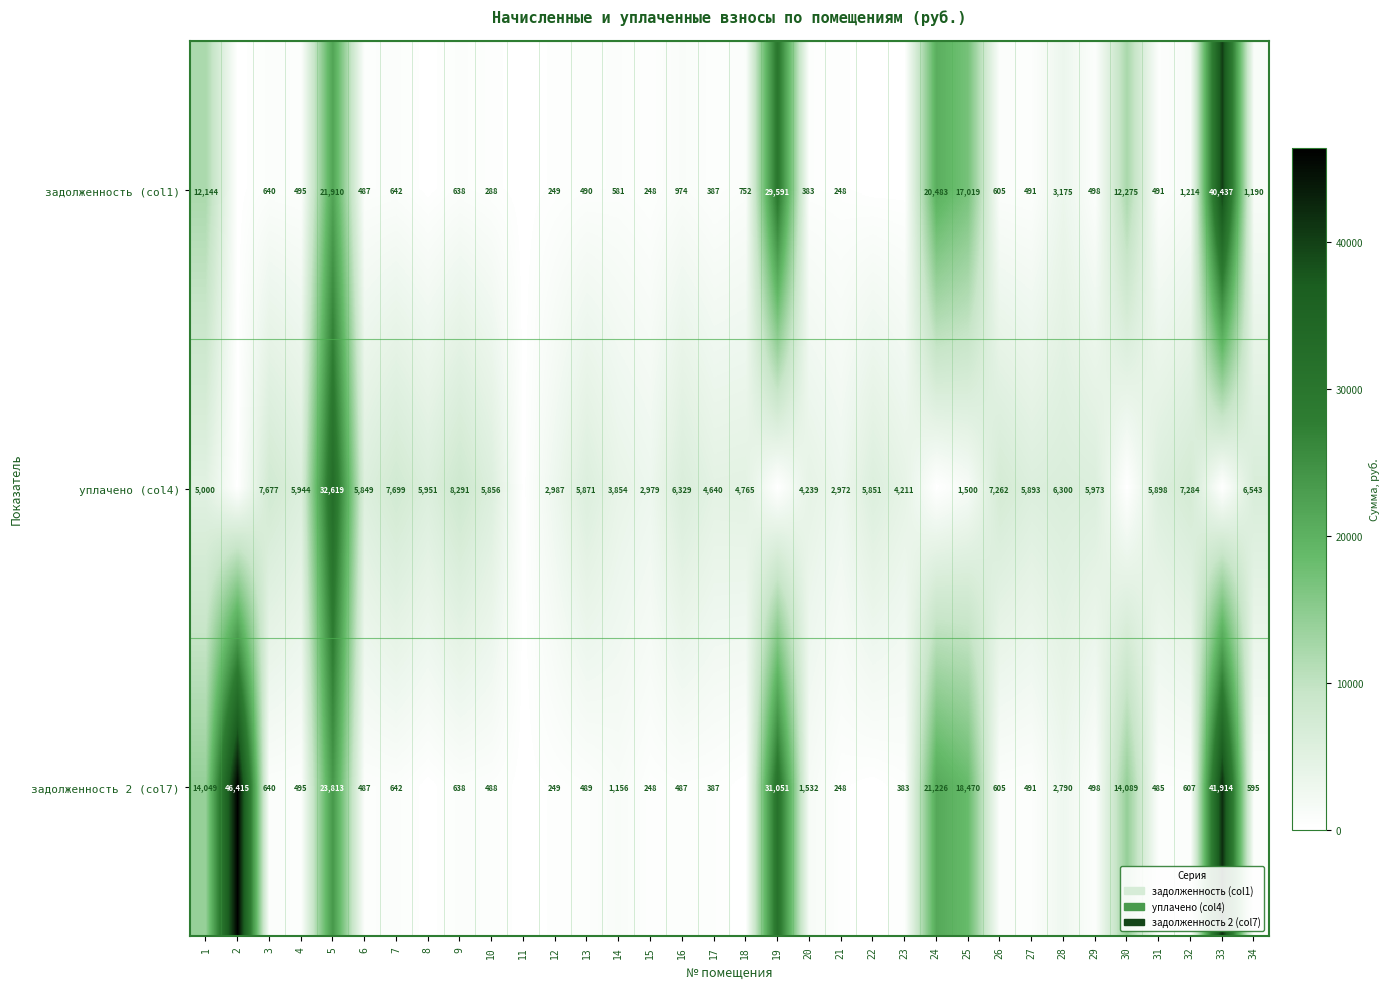

What is the total value across all series at 21?

3468